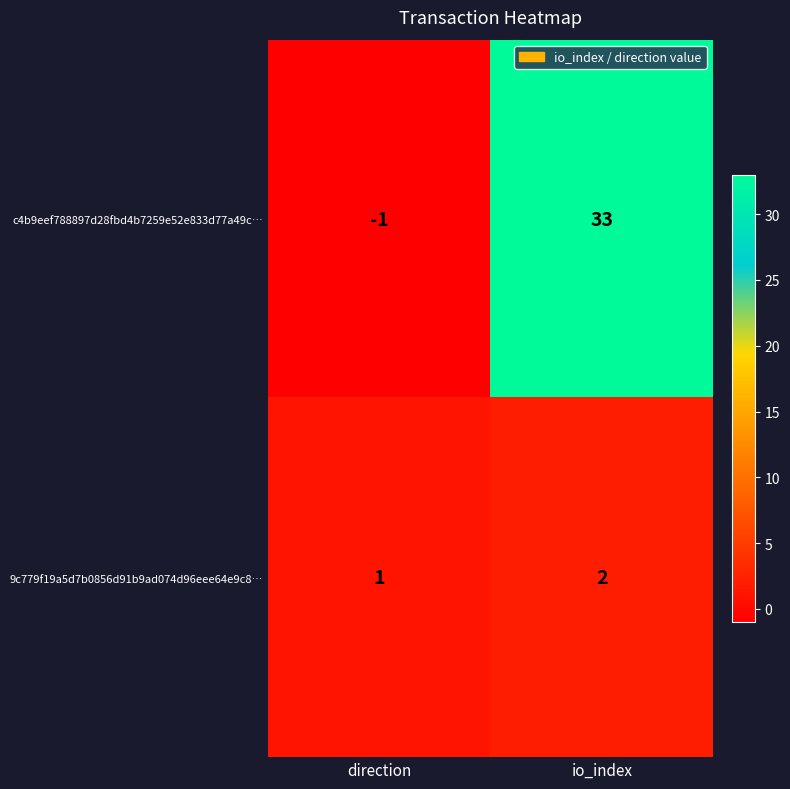

The 9c779f19a5d7b0856d91b9ad074d96eee64e9c8… series shows 3 at io_index. True or false?

False